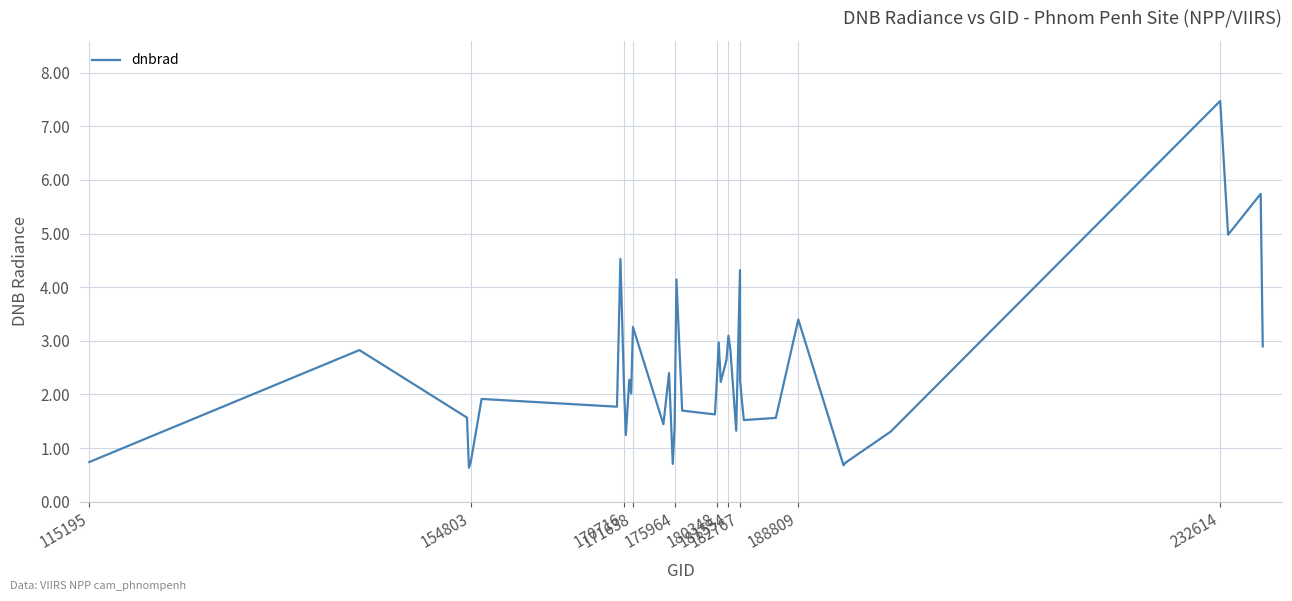

What is the average value?

2.4